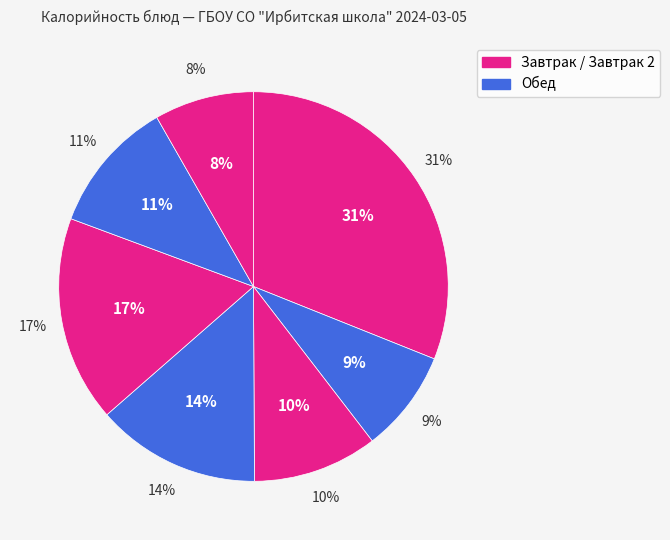

The Компот из яблок slice represents 19% of the pie. True or false?

False